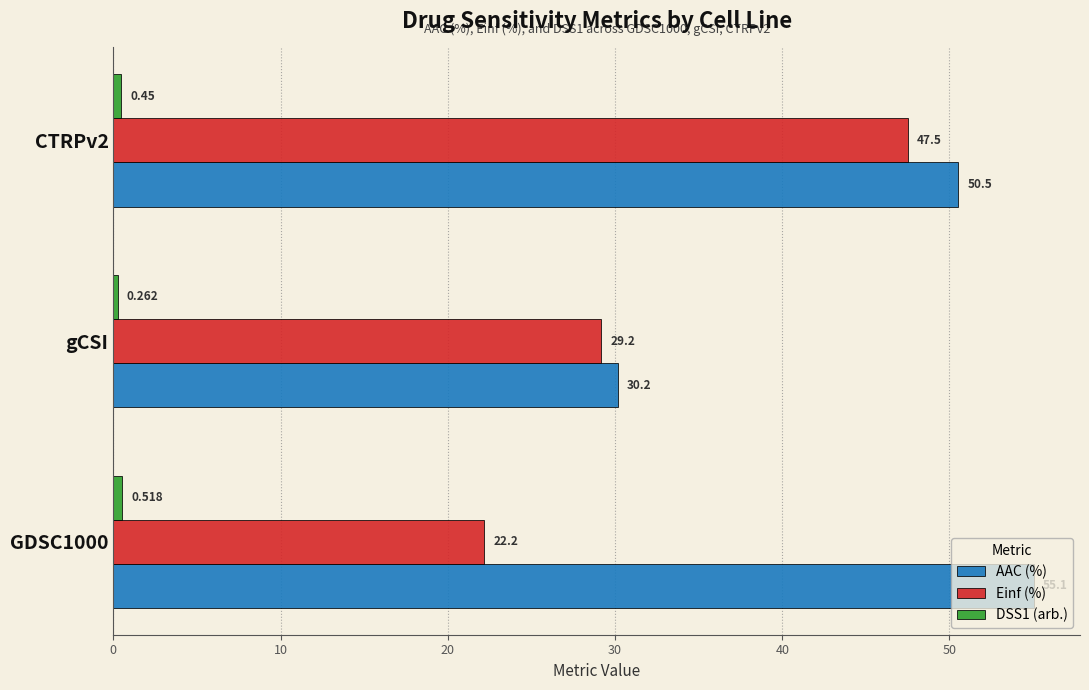

Which category has the lowest value across all series?

gCSI